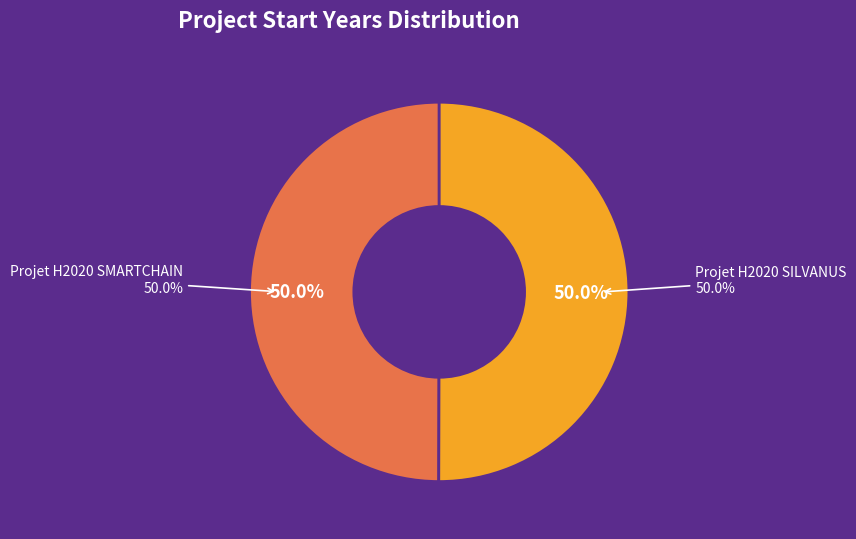

Count the number of slices in the pie.

2